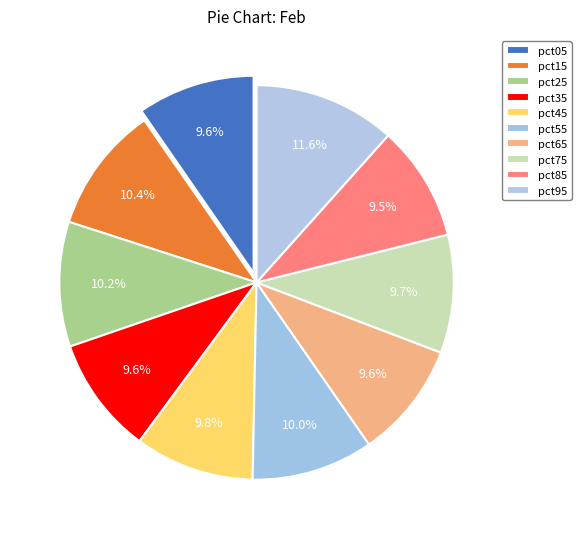

True or false: pct35 accounts for 18% of the total.

False